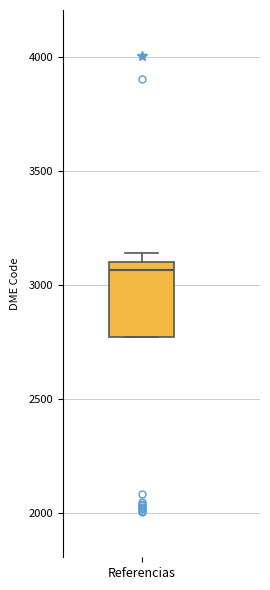

Where does the median line of the box for Referencias sit on the y-axis? The values are not printed on the chart, so give them approximately, as read against the axis.

3050